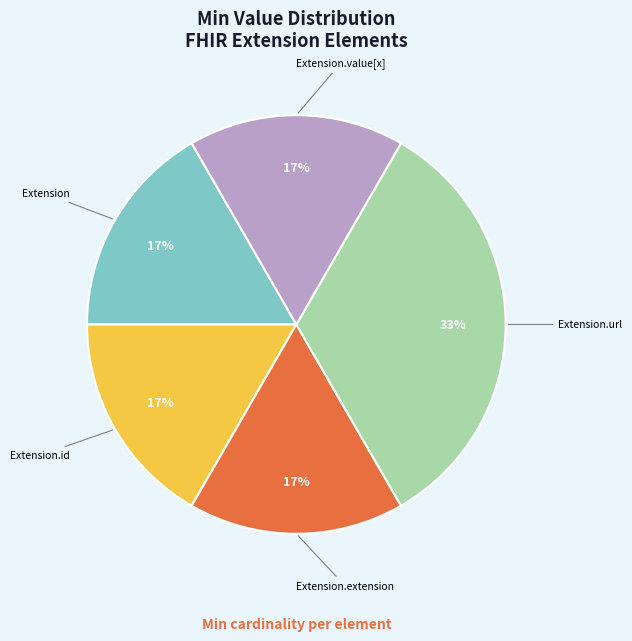

The Extension slice represents 17% of the pie. True or false?

True